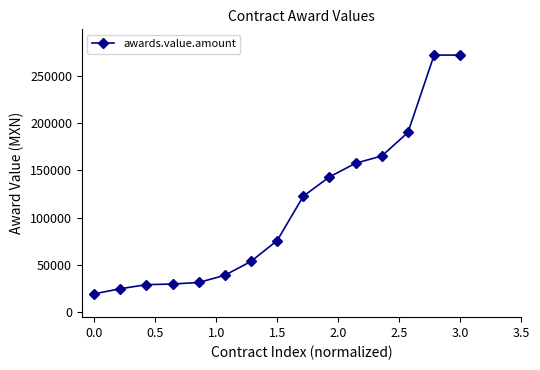

What is the difference between the second highest and second lowest values?

246703.0